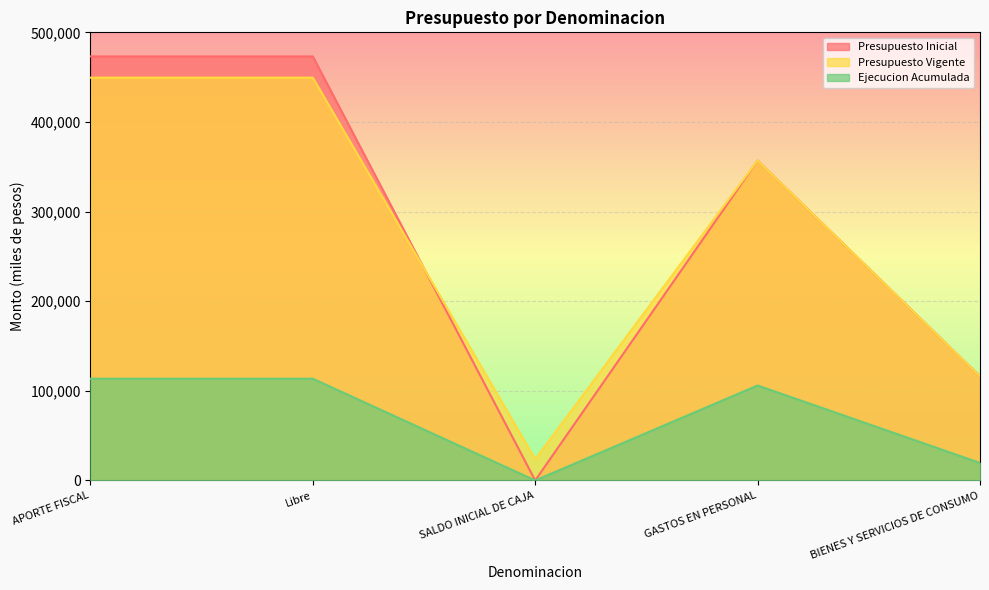

Is it true that Presupuesto Inicial equals -314839 at SALDO INICIAL DE CAJA?

False